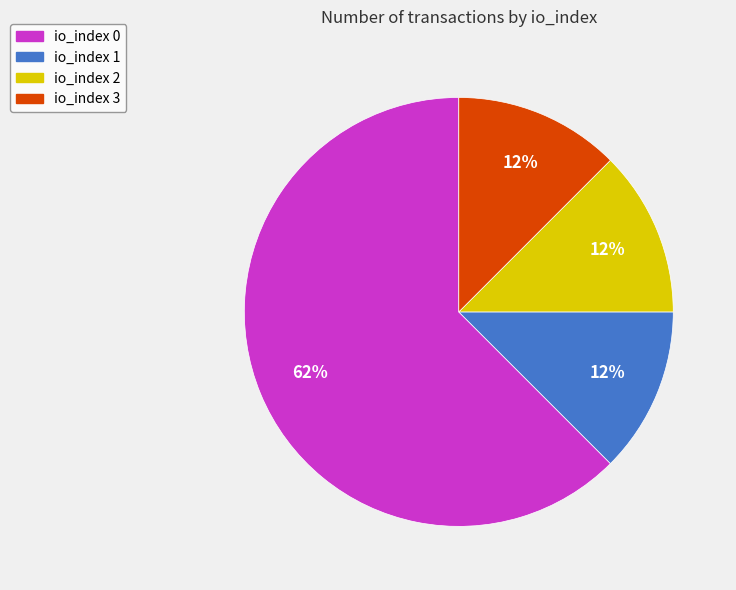

How many segments does this pie chart have?

4